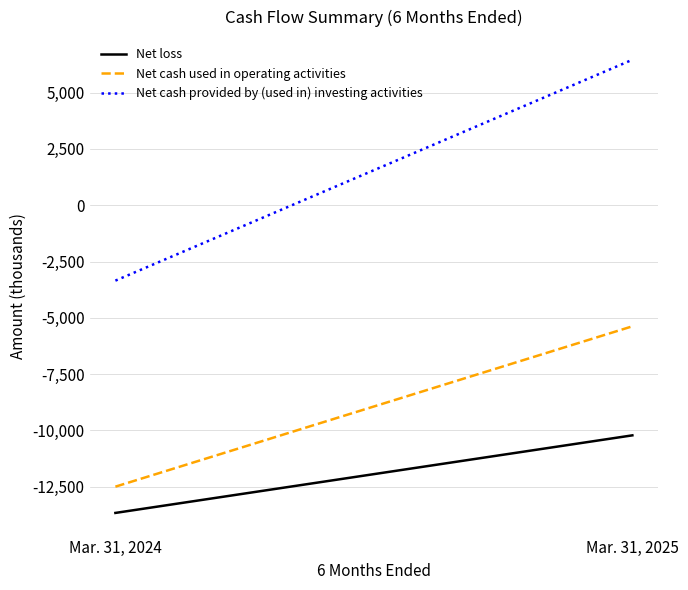

At how many categories does at least one series exceed 4366?

1